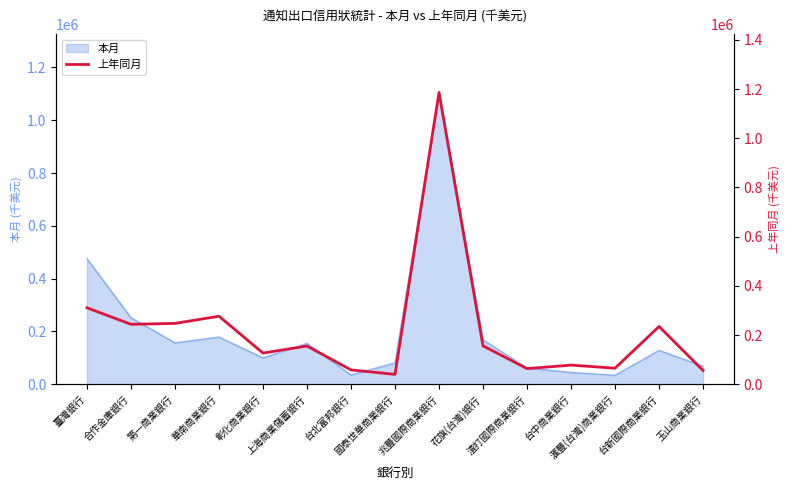

What is the greatest value displayed?

1186194